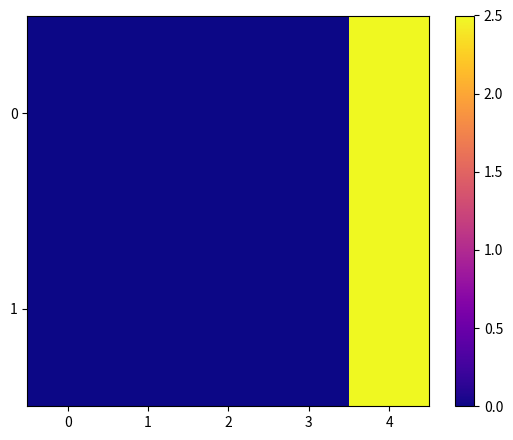

Rank the series at 1 from highest to lowest value.

0, 1